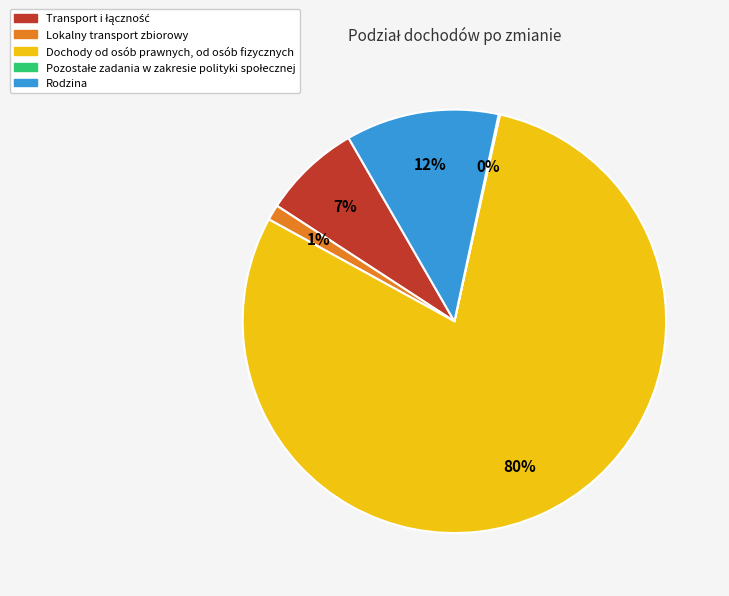

What is the largest slice in the pie chart?

Dochody od osób prawnych, od osób fizycznych